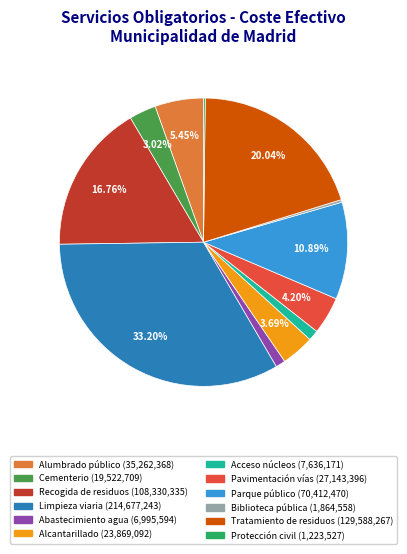

Which category has the biggest portion of the pie?

Limpieza viaria